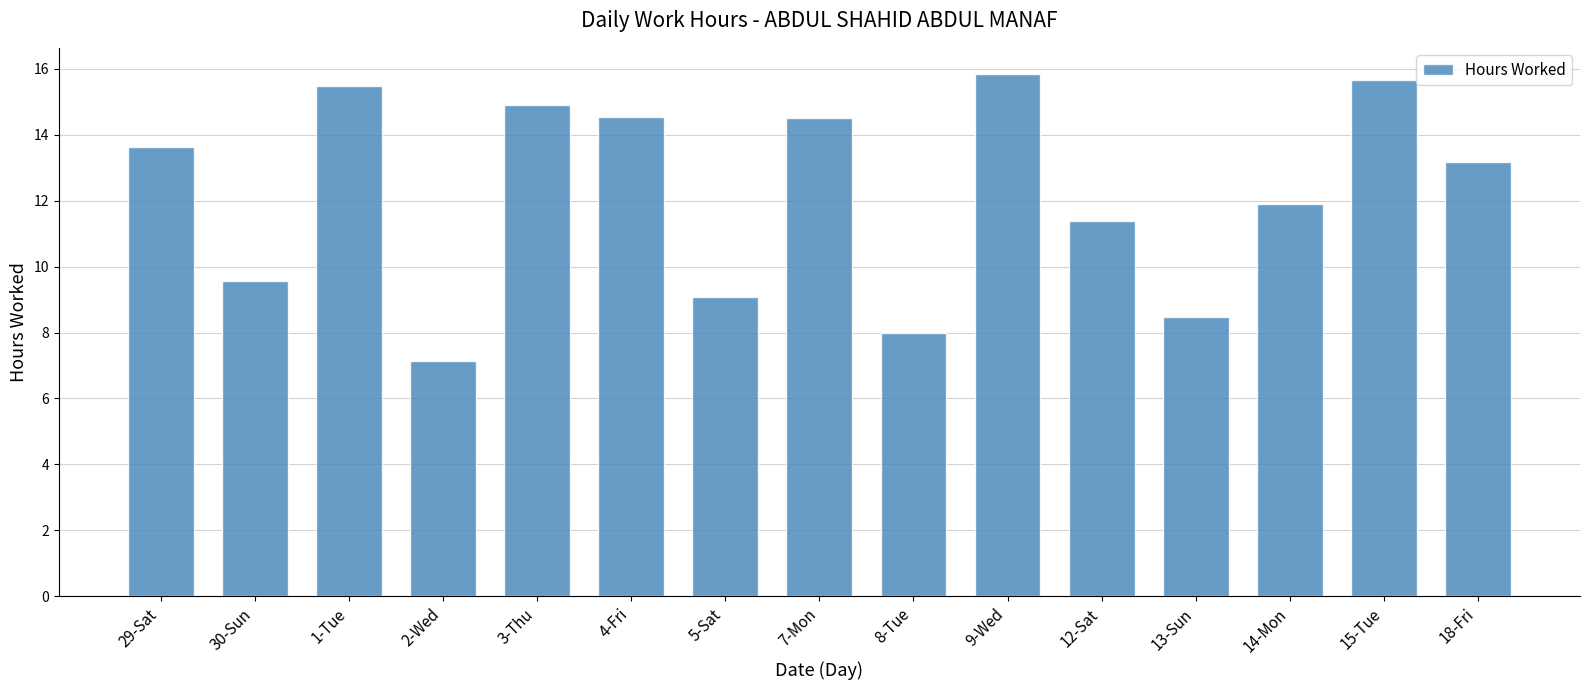

True or false: the data shows 15.8 at 9-Wed.

True